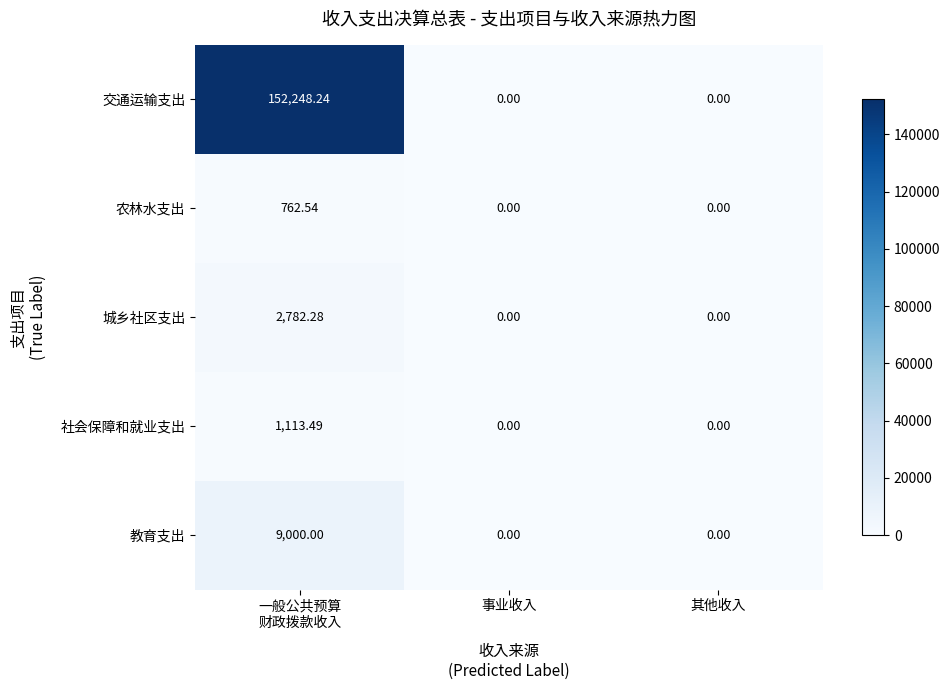

How many values in the 教育支出 series exceed 0?

1